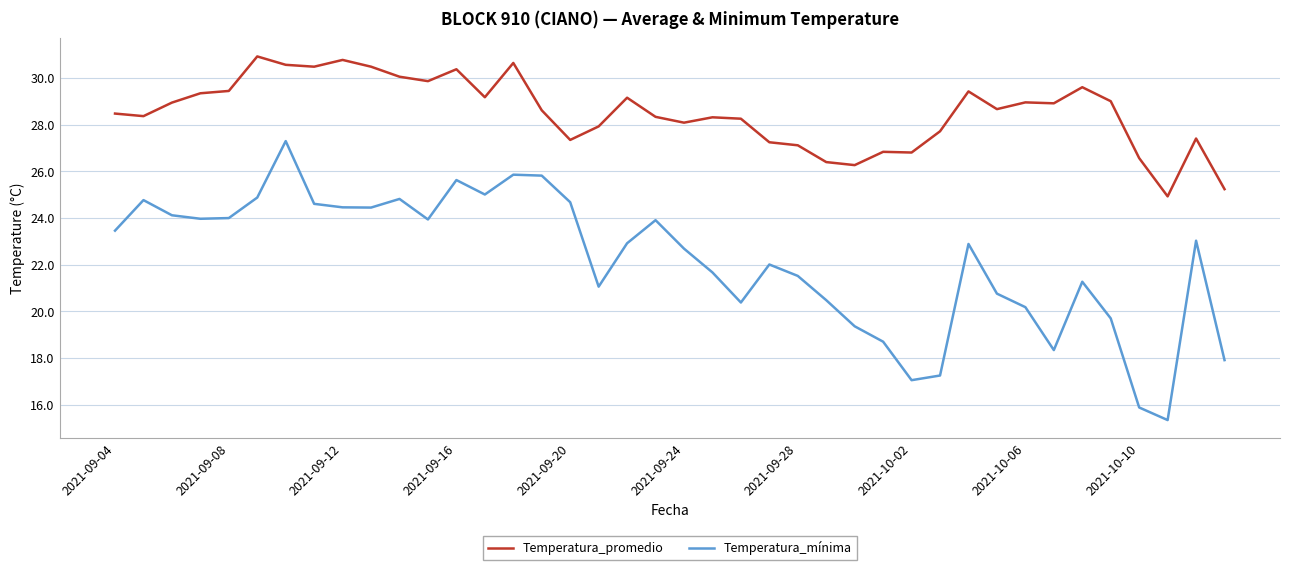

True or false: Temperatura_mínima and Temperatura_promedio intersect in this chart.

False